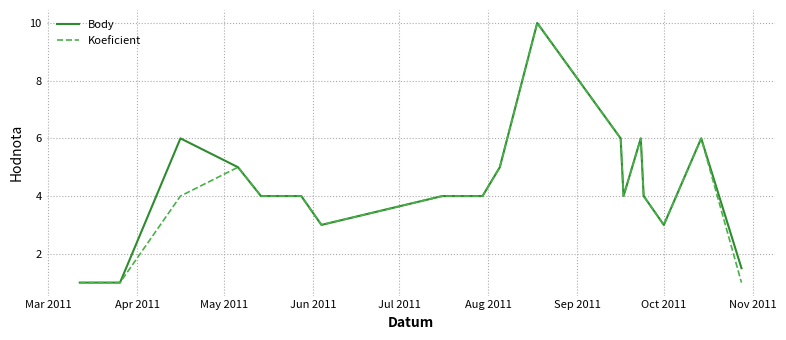

What is the lowest value of the Koeficient series?

1.0